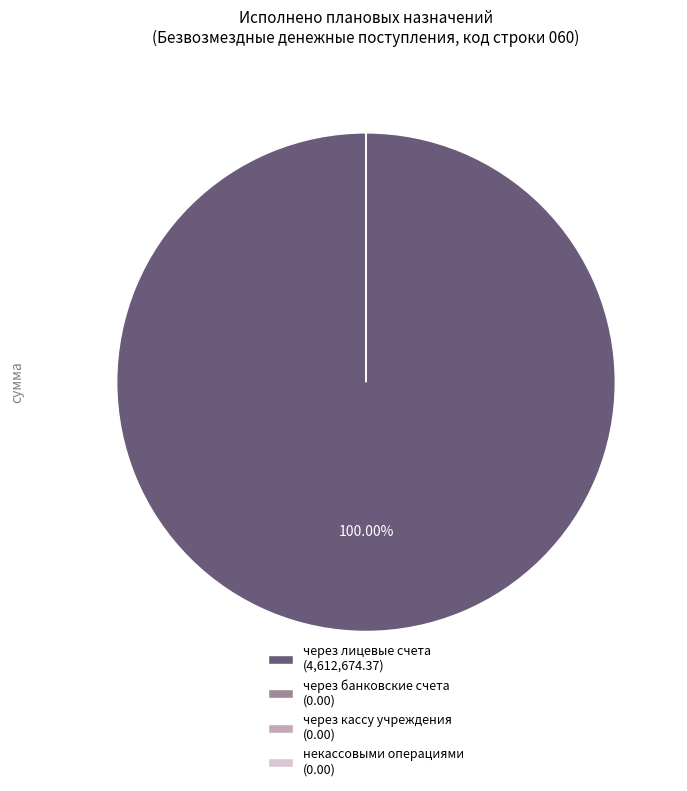

What is the smallest slice in the pie chart?

через банковские счета